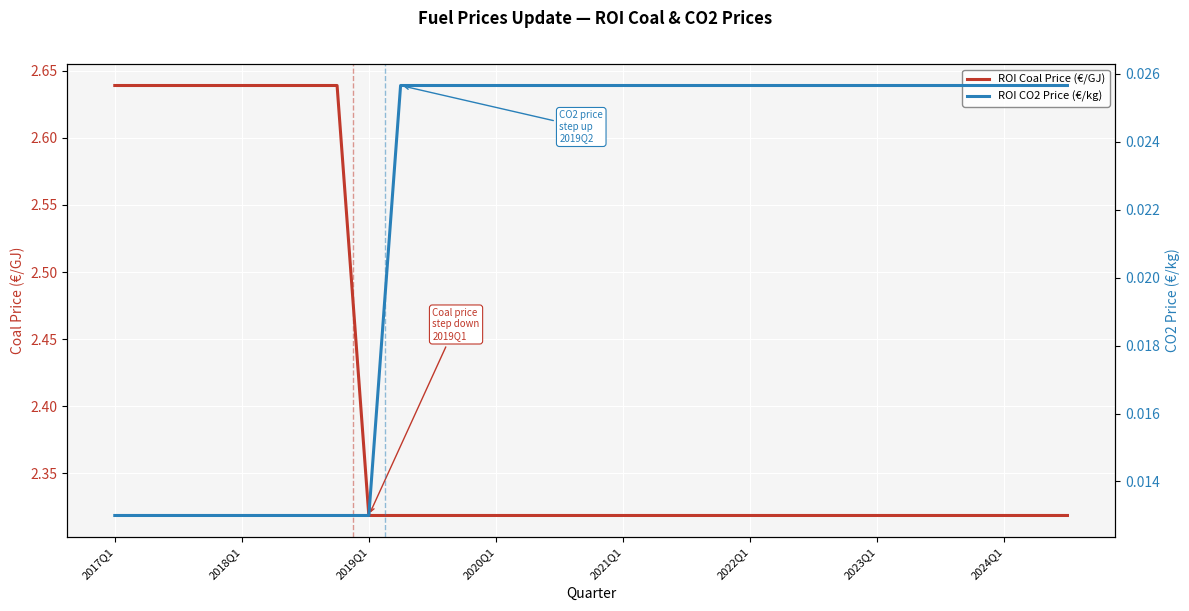

At 21, list the series in order from largest to smallest.

ROI Coal Price (€/GJ), ROI CO2 Price (€/kg)